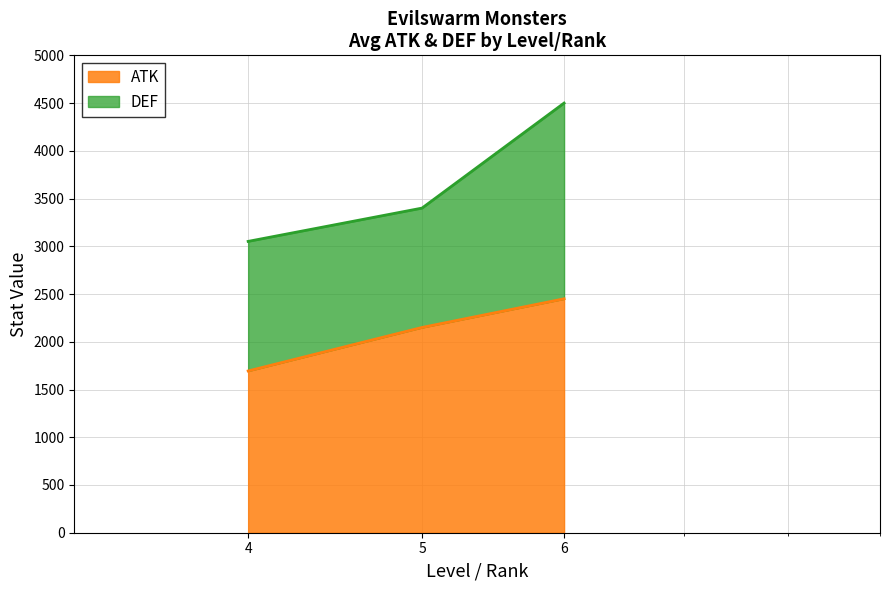

How many lines are shown in the chart?

2